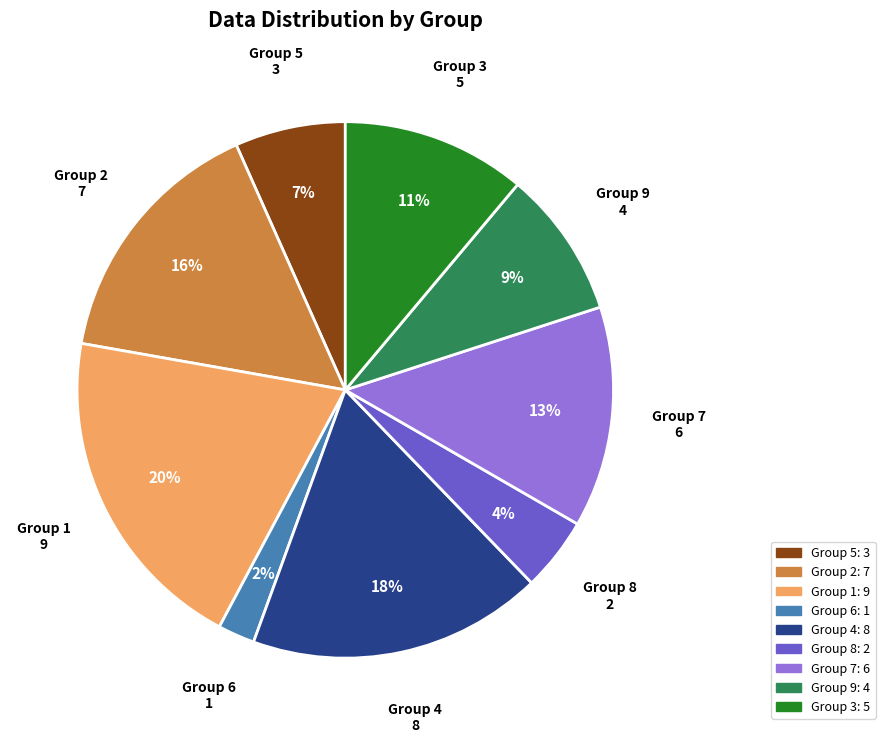

Is there a majority slice in this chart?

No